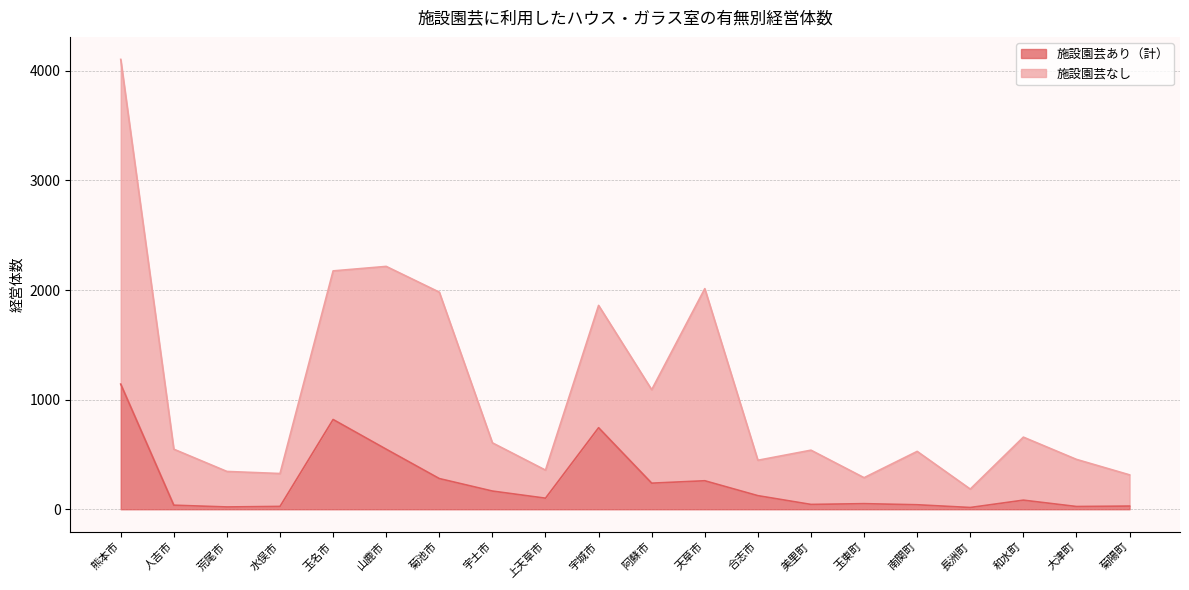

What is the difference between the second highest and second lowest values in the 施設園芸なし series?

1928